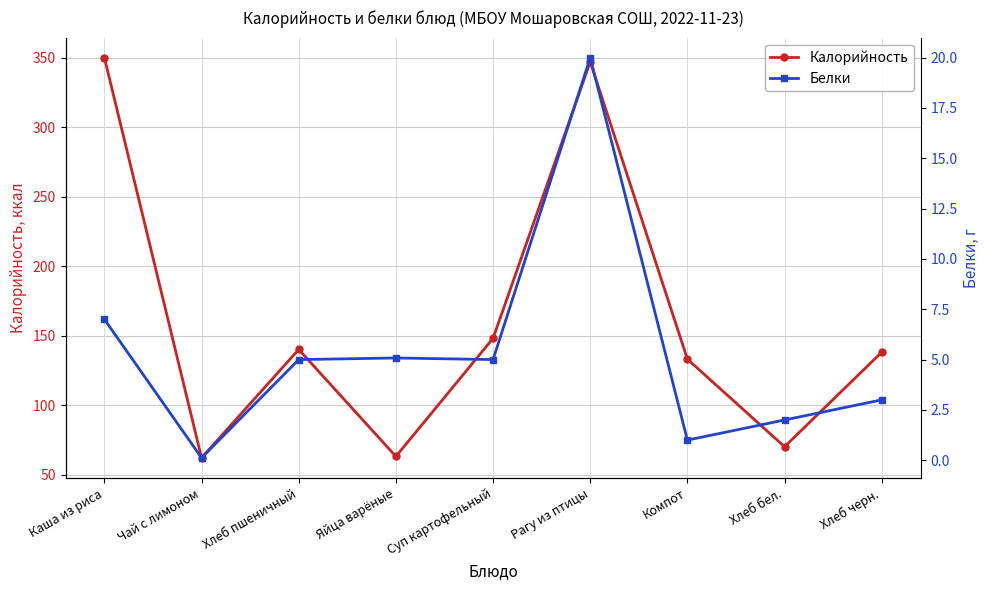

True or false: Белки and Калорийность intersect in this chart.

False